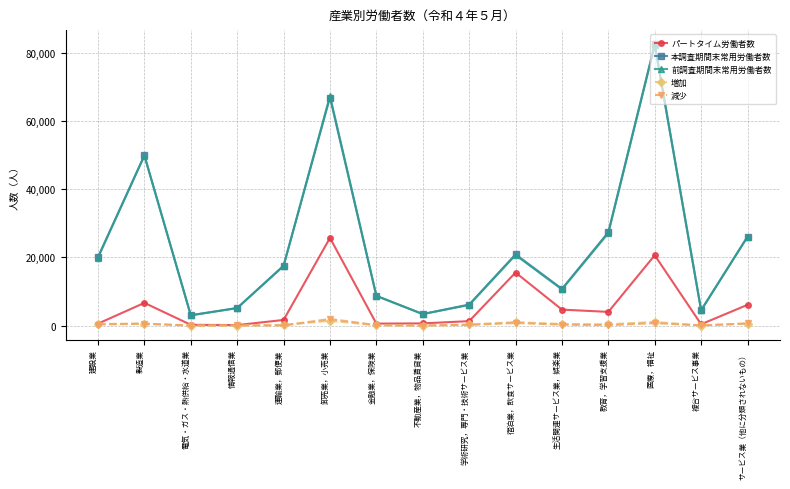

What is the difference between the maximum and second lowest values in the パートタイム労働者数 series?

25503